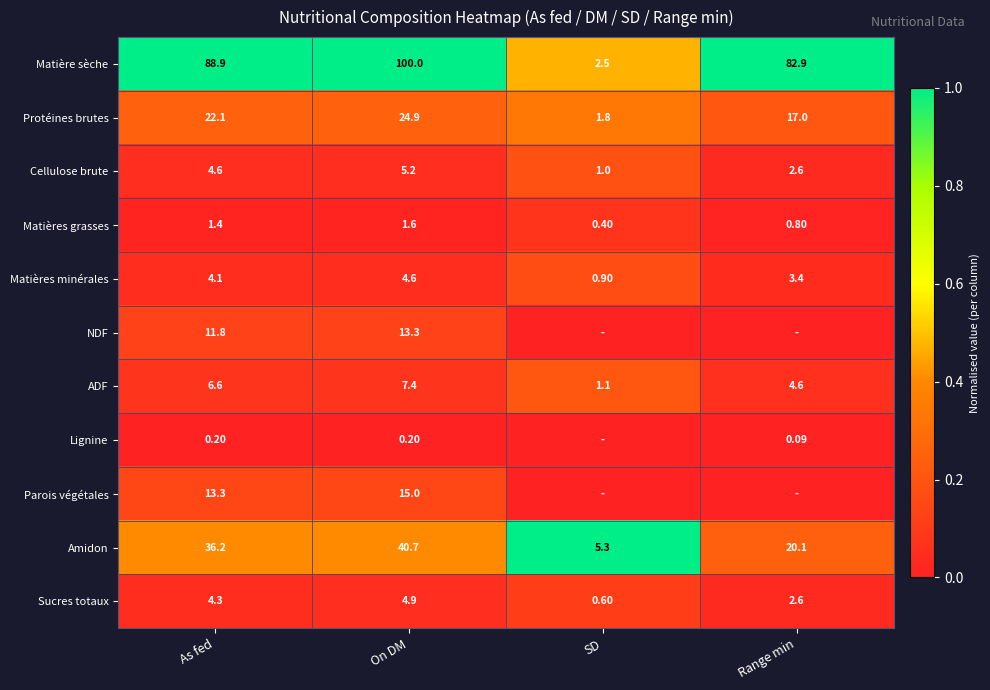

Which category has the highest value in the Cellulose brute series?

On DM